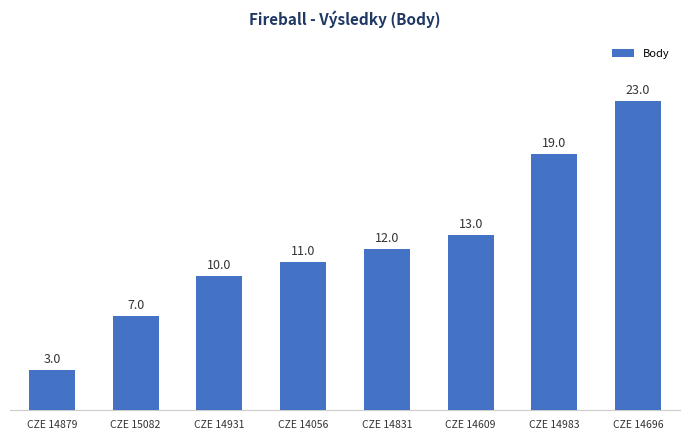

Reading left to right, list all the values displayed in this chart.

CZE 14879=3	CZE 15082=7	CZE 14931=10	CZE 14056=11	CZE 14831=12	CZE 14609=13	CZE 14983=19	CZE 14696=23